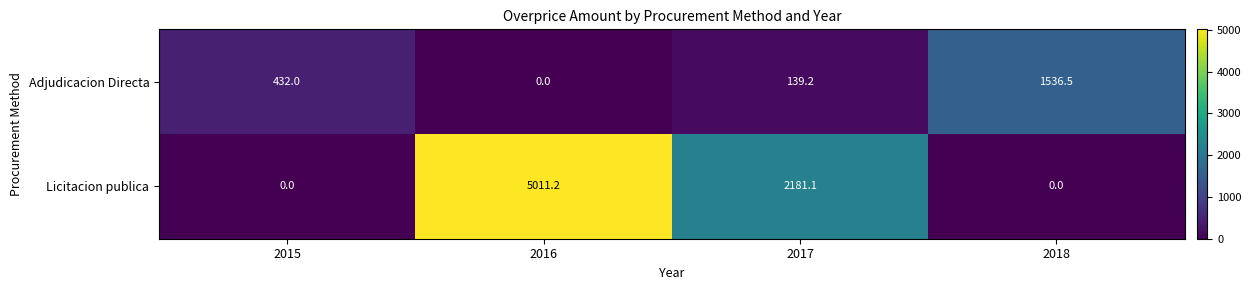

Rank the series by their maximum value, from highest to lowest.

Licitacion publica, Adjudicacion Directa